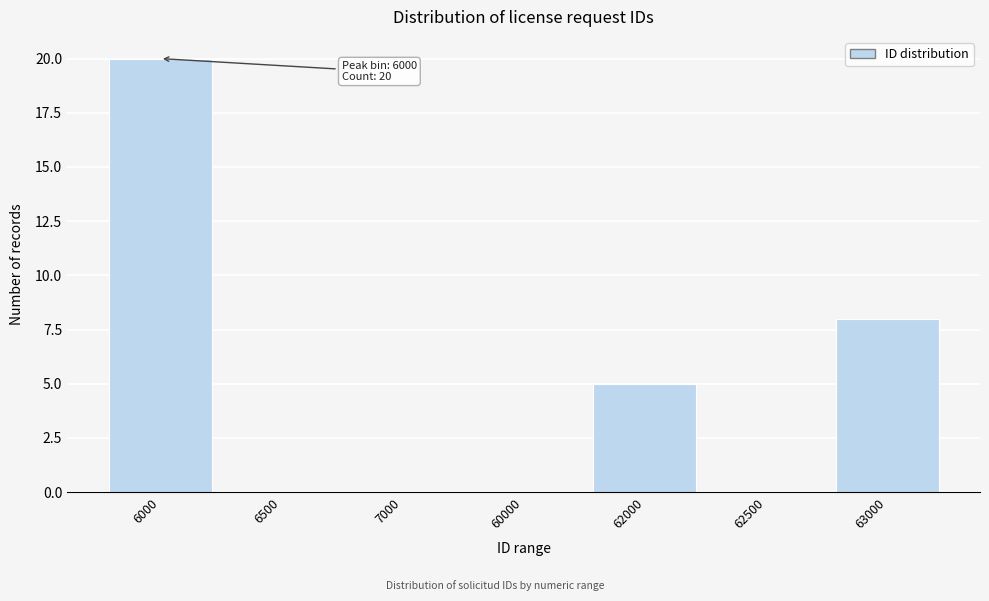

Reading right to left, extract all data points from this chart.

63000=8	62500=0	62000=5	60000=0	7000=0	6500=0	6000=20